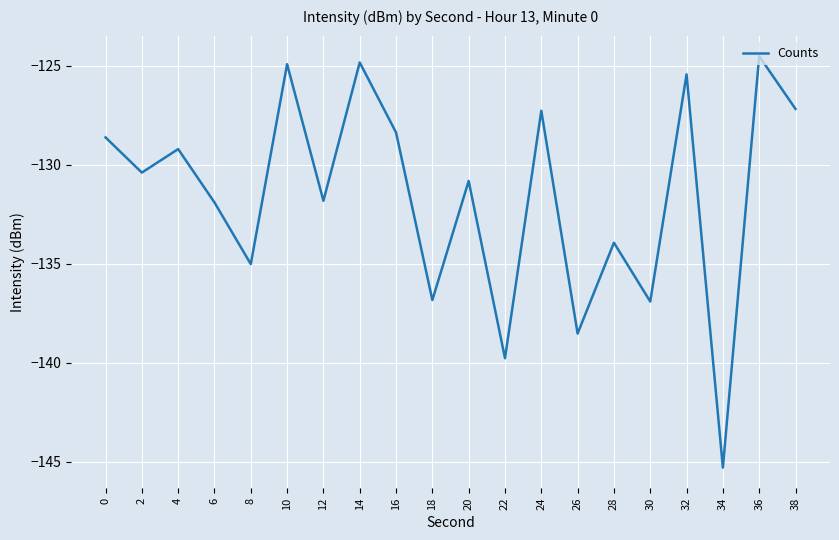

What is the difference between the second highest and minimum values?

20.5